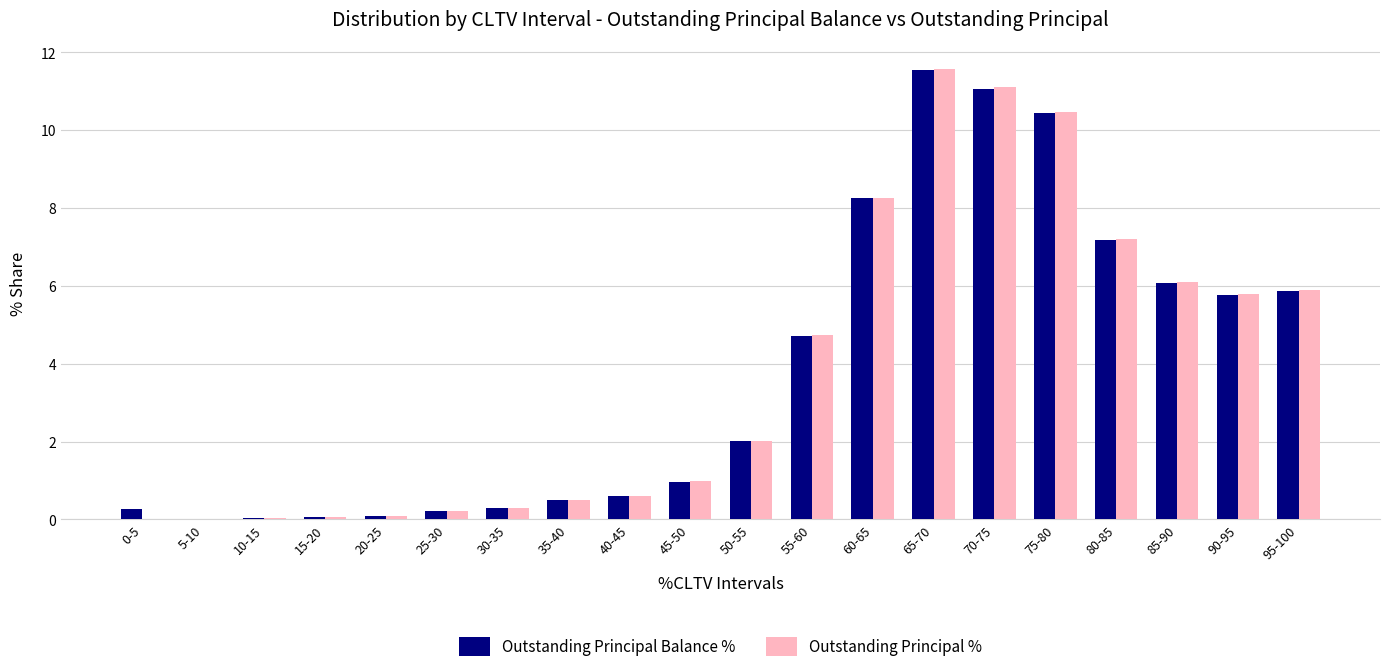

What is the difference between the Outstanding Principal % values at 35-40 and 20-25?

0.4